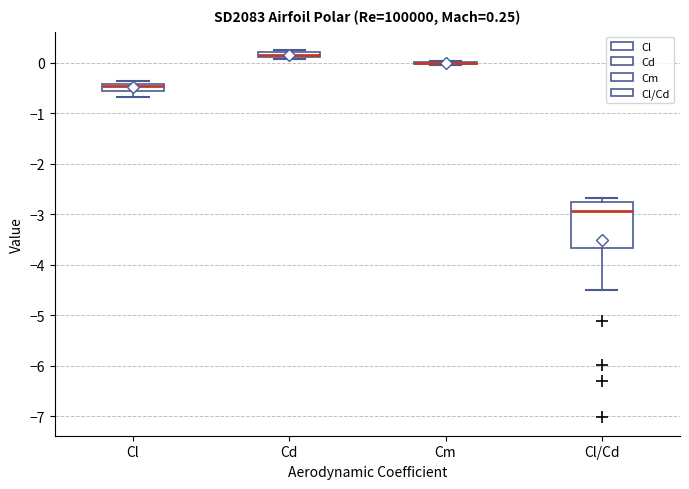

Which box is the tallest, from its lower edge to its upper edge?

Cl/Cd